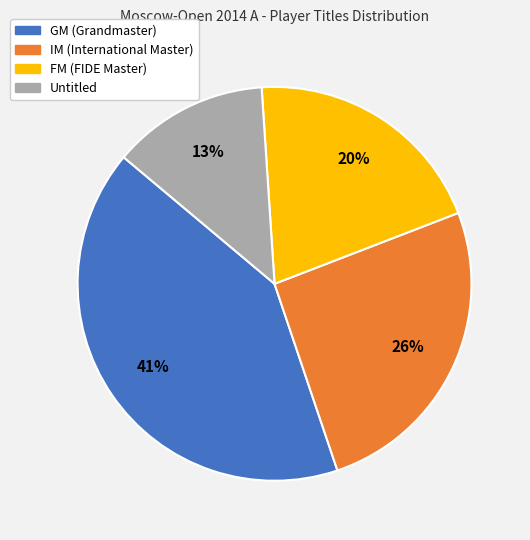

To the nearest percent, what is the average slice percentage?

25%